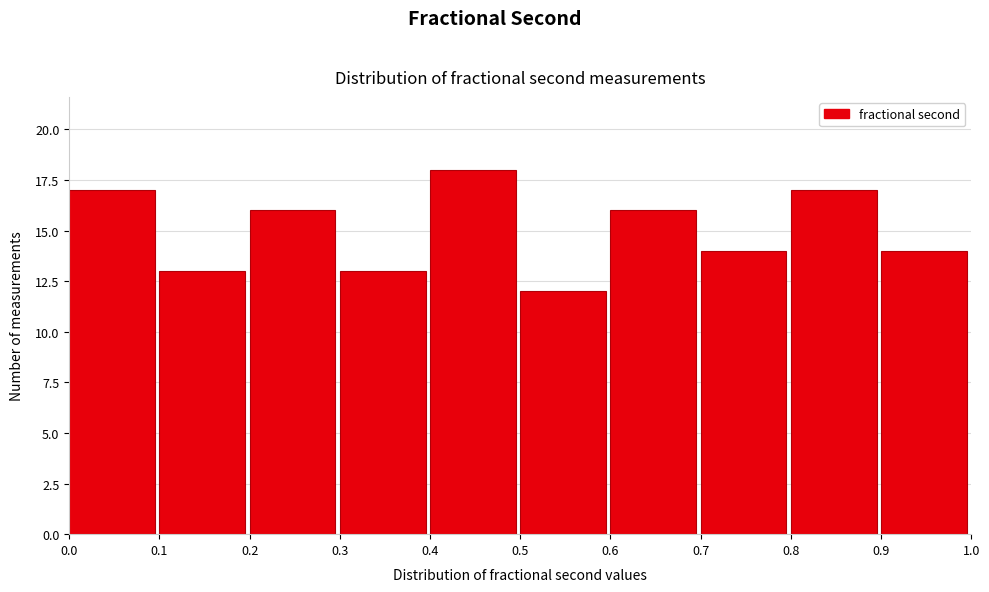

Reading left to right, list every bar in this chart as the range it spans on the x-axis followed by its height. The values are not printed on the chart, so give them approximately, as read against the axis.

0.0 to 0.1: 17
0.1 to 0.2: 13
0.2 to 0.3: 16
0.3 to 0.4: 13
0.4 to 0.5: 18
0.5 to 0.6: 12
0.6 to 0.7: 16
0.7 to 0.8: 14
0.8 to 0.9: 17
0.9 to 1.0: 14